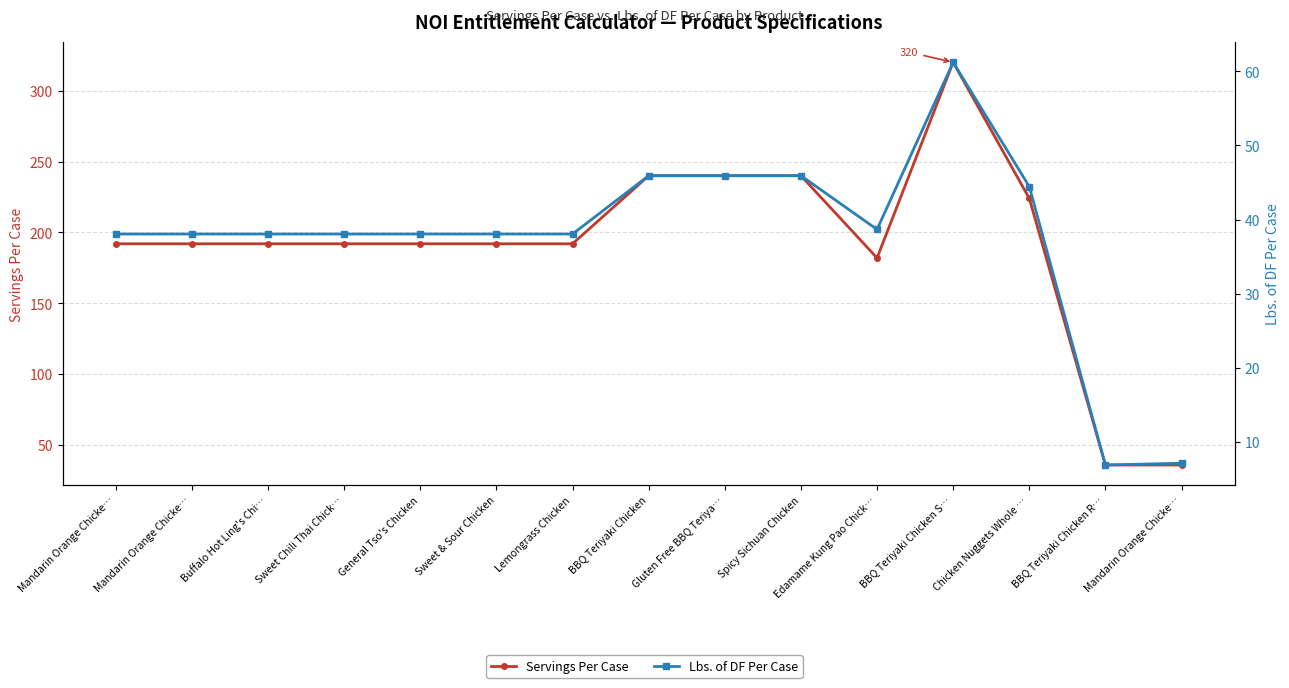

What are all the series names shown in the legend?

Servings Per Case, Lbs. of DF Per Case